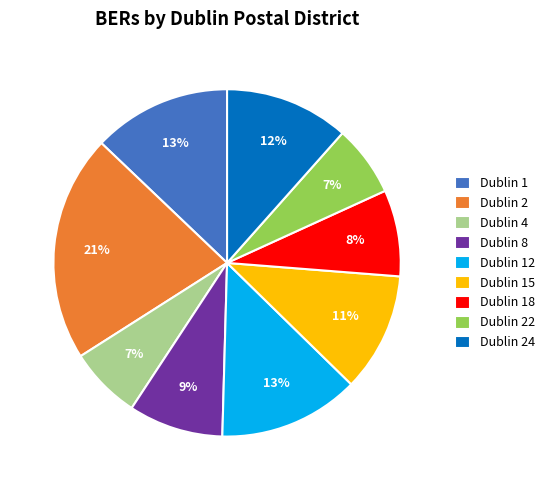

Is Dublin 12 the majority of the pie?

No